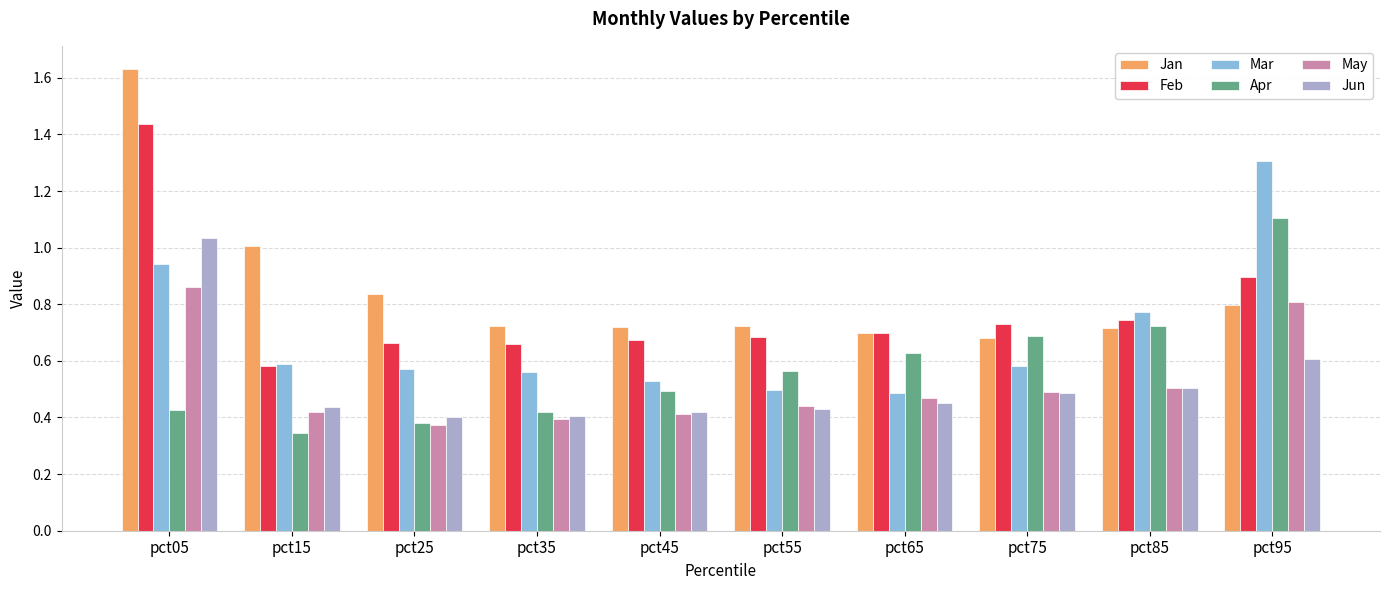

What is the sum of all Feb values?

7.8